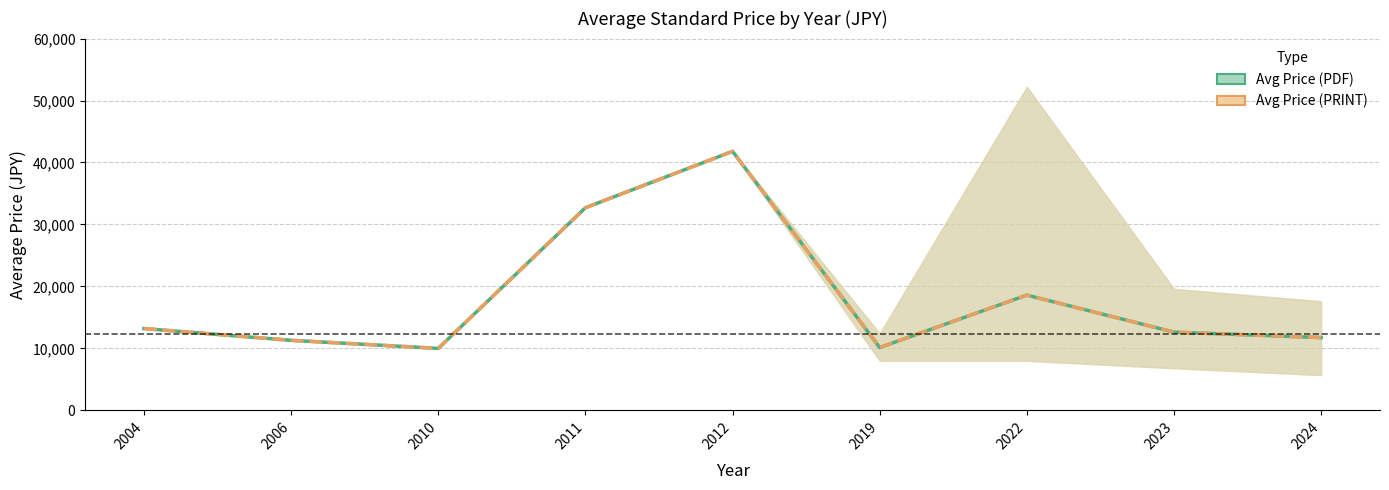

True or false: Avg Price (PRINT) and Avg Price (PDF) cross at least once.

False